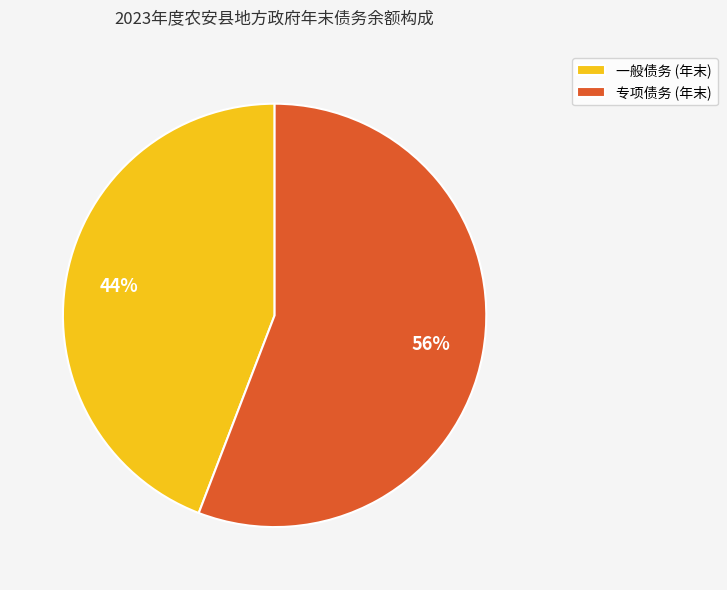

The 一般债务 (年末) slice represents 44% of the pie. True or false?

True